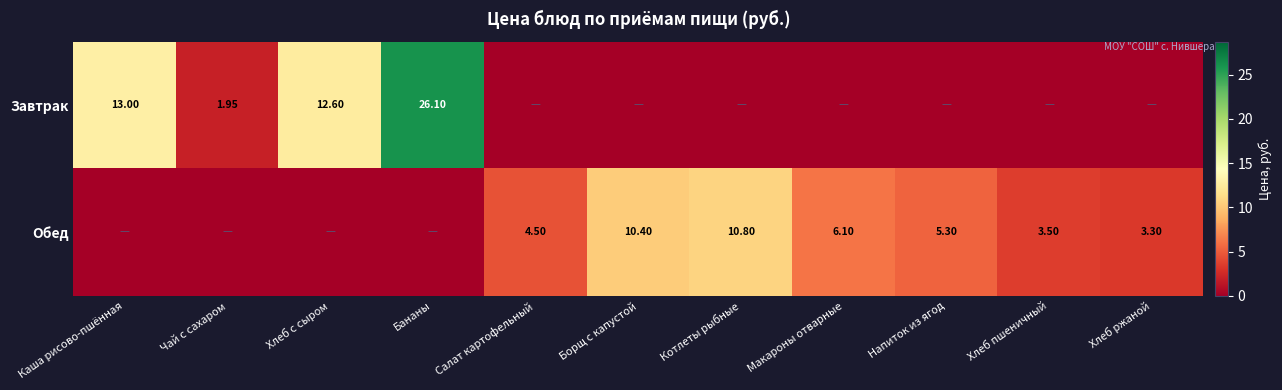

Which series has the largest total across all categories?

Завтрак